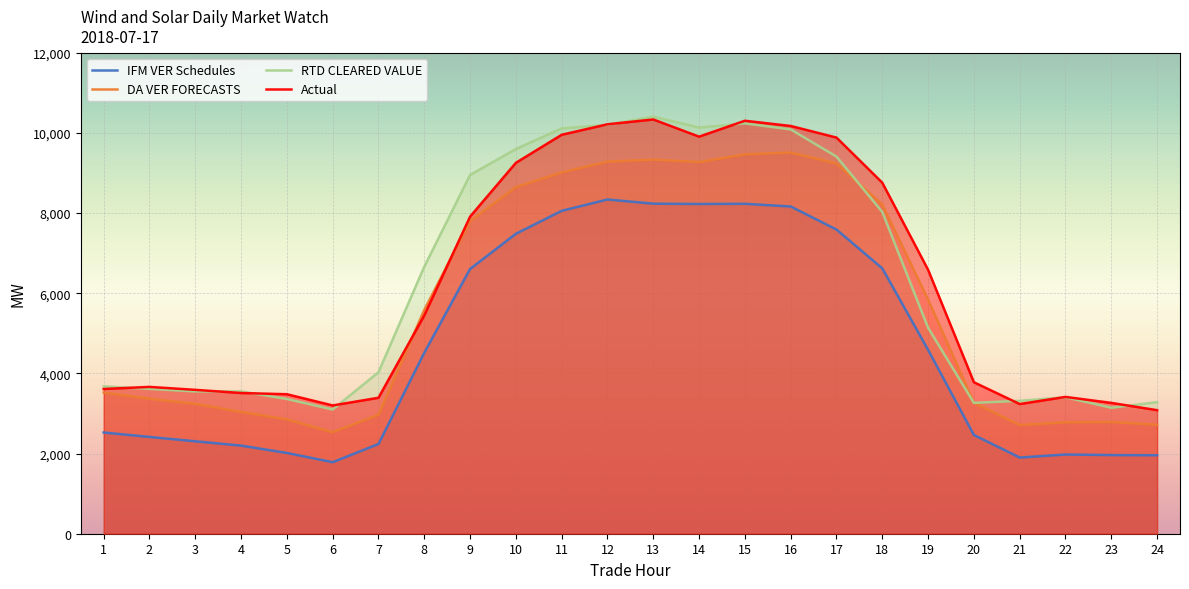

How many values in the Actual series exceed 5446?

12